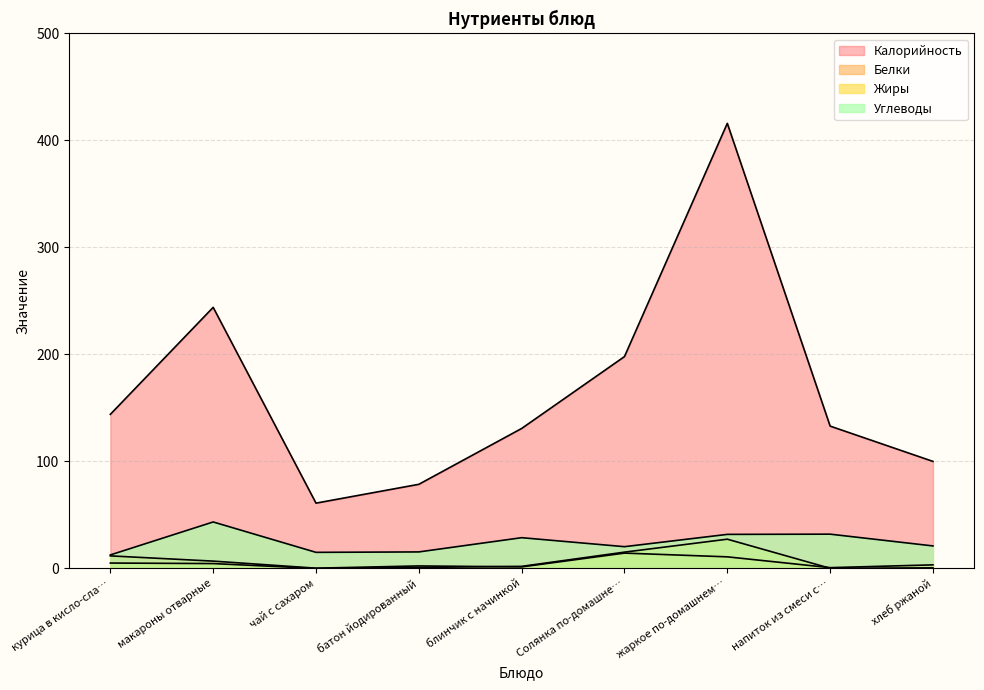

What is the difference between the second highest and minimum values in the Белки series?

11.5